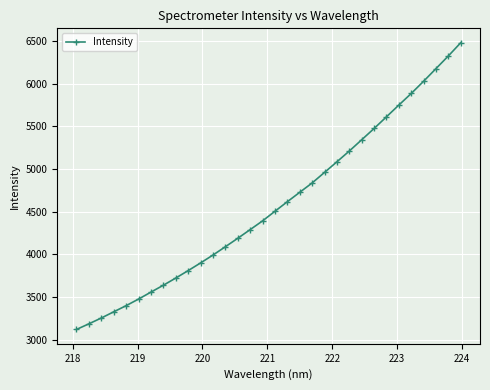

What is the maximum value shown in the chart?

6478.8